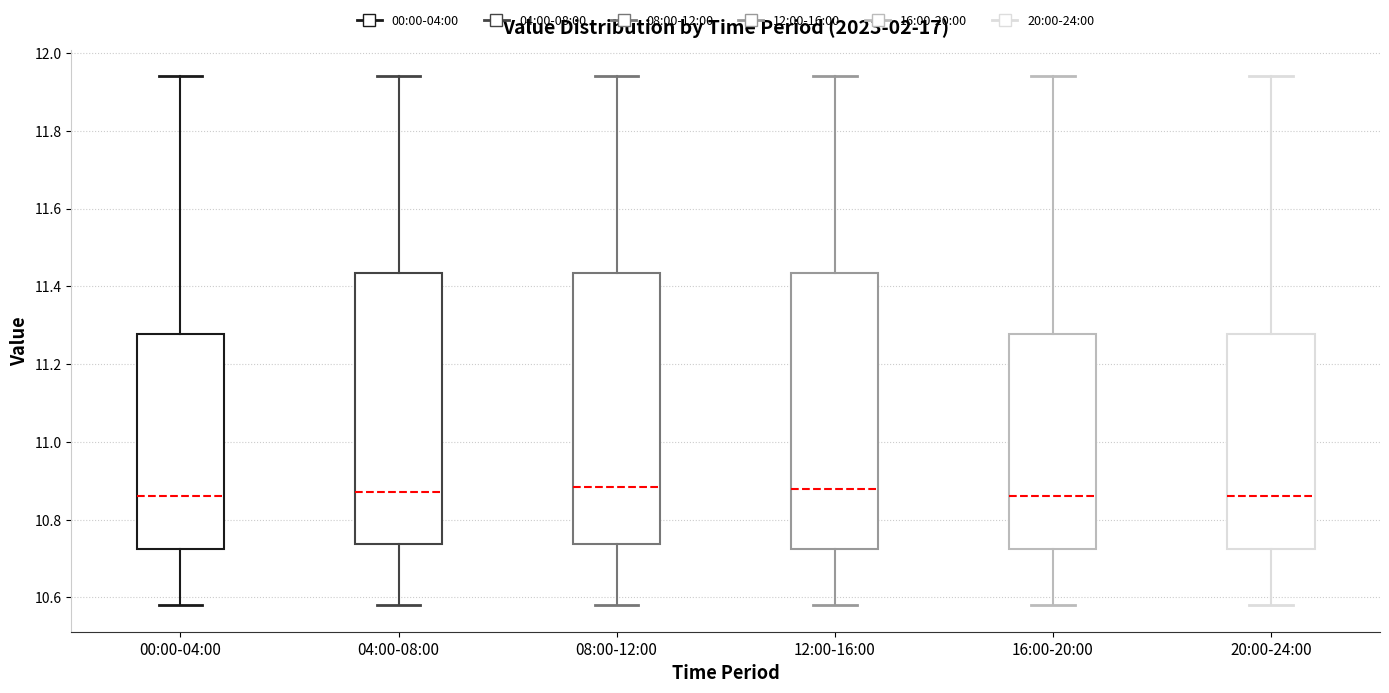

Reading left to right, transcribe this box plot: for each box, give where its median line is, the range the box spans, and where its two whiskers end, as read against the y-axis. The values are not printed on the chart, so give them approximately, as read against the axis.

00:00-04:00: median 10.86, box 10.72 to 11.28, whiskers 10.58 to 11.94
04:00-08:00: median 10.88, box 10.74 to 11.44, whiskers 10.58 to 11.94
08:00-12:00: median 10.88, box 10.74 to 11.44, whiskers 10.58 to 11.94
12:00-16:00: median 10.88, box 10.72 to 11.44, whiskers 10.58 to 11.94
16:00-20:00: median 10.86, box 10.72 to 11.28, whiskers 10.58 to 11.94
20:00-24:00: median 10.86, box 10.72 to 11.28, whiskers 10.58 to 11.94